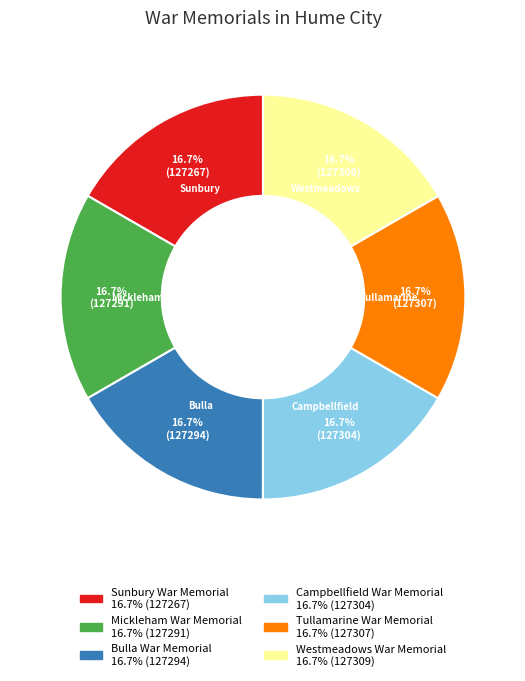

What percentage is the Tullamarine War Memorial slice, to the nearest percent?

17%